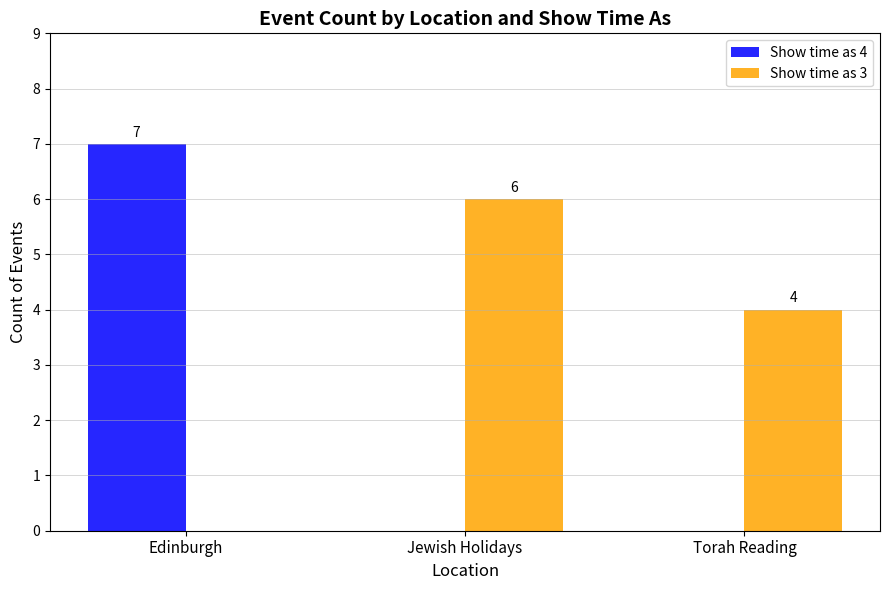

Which series has the largest total across all categories?

Show time as 3